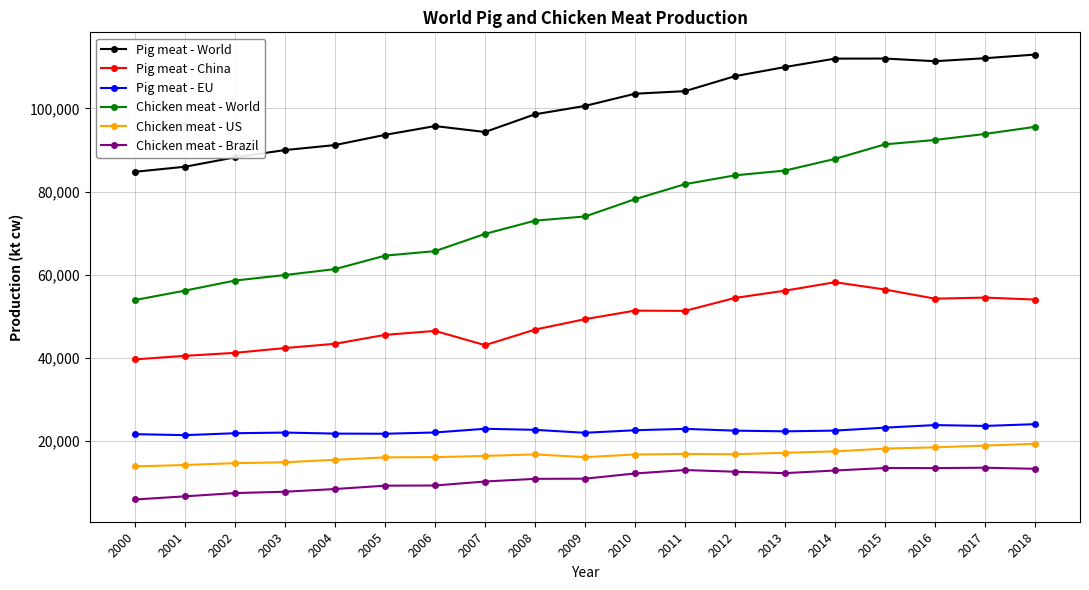

The value of Chicken meat - US at 2014 is 26958. True or false?

False